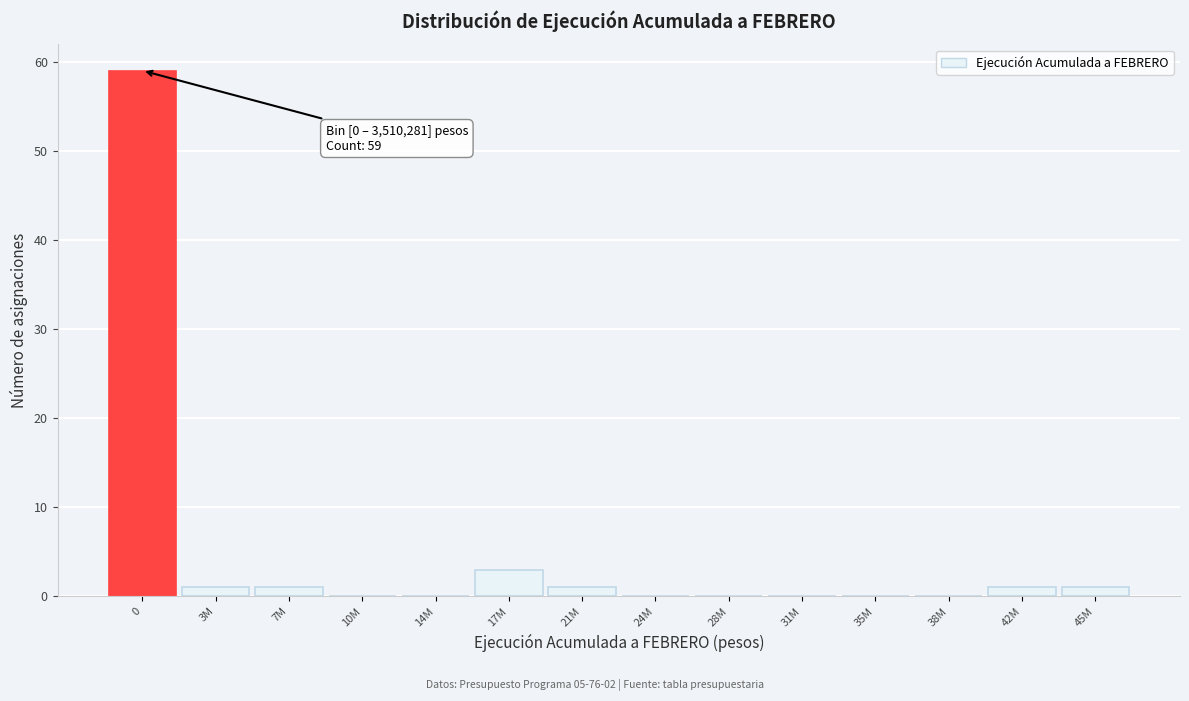

Reading left to right, transcribe all the data shown in this chart.

0=59	3M=1	7M=1	10M=0	14M=0	17M=3	21M=1	24M=0	28M=0	31M=0	35M=0	38M=0	42M=1	45M=1